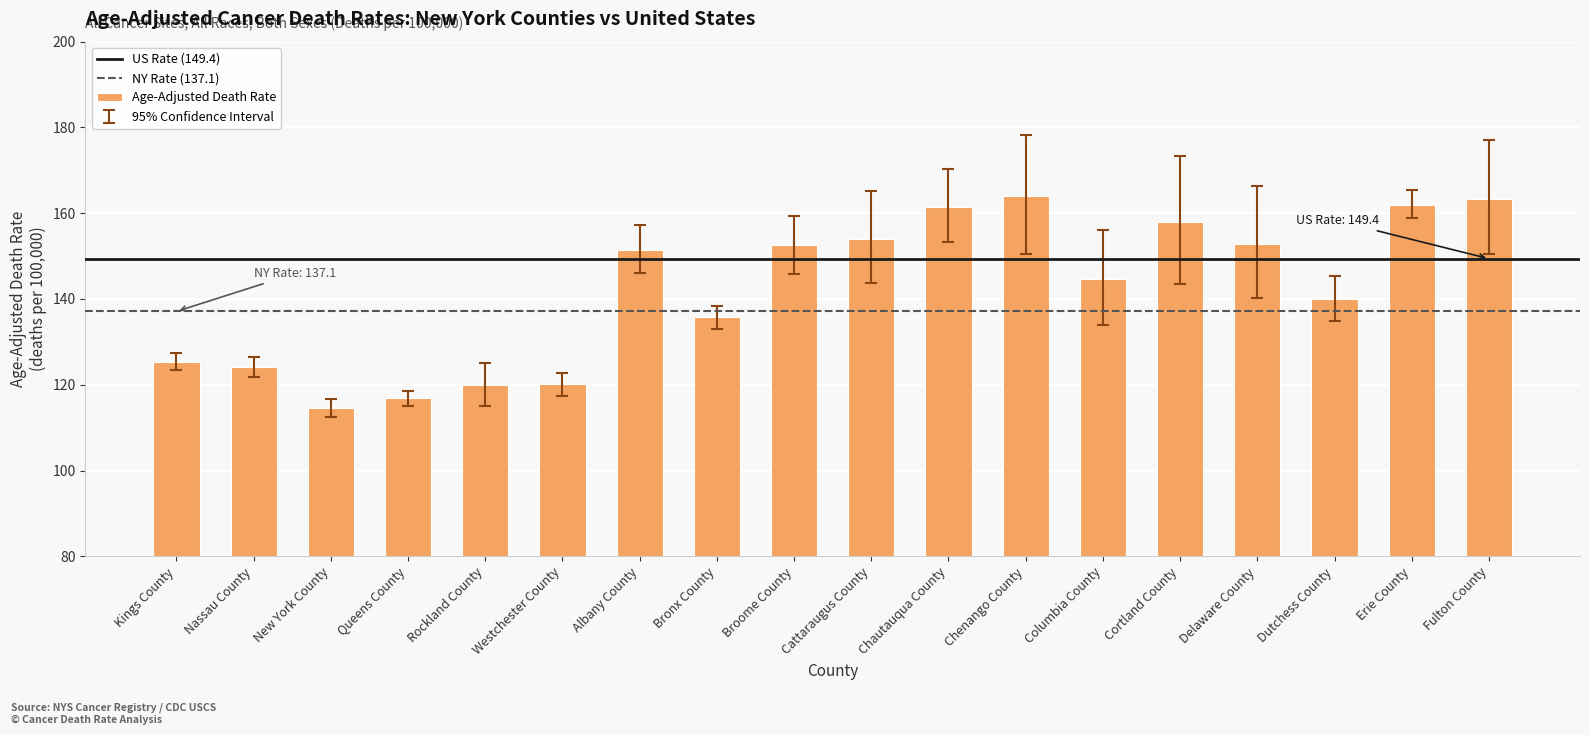

What is the label of the 1st bar from the right?

Fulton County